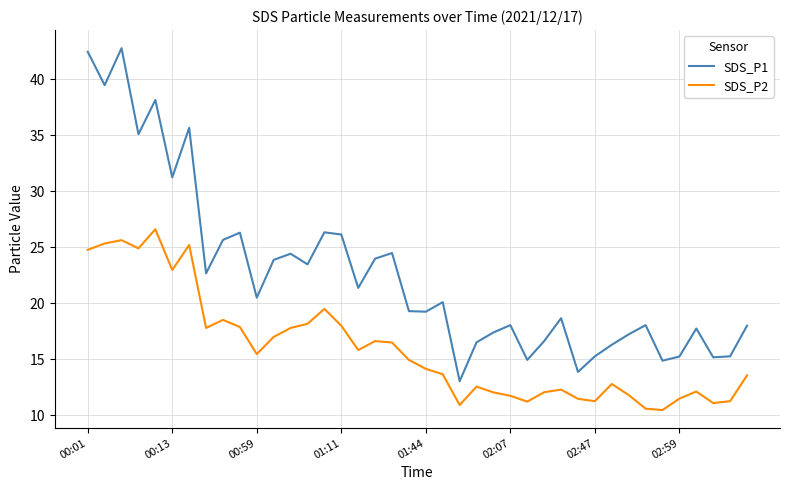

True or false: SDS_P1 has more than 2 points higher than both neighbors.

True